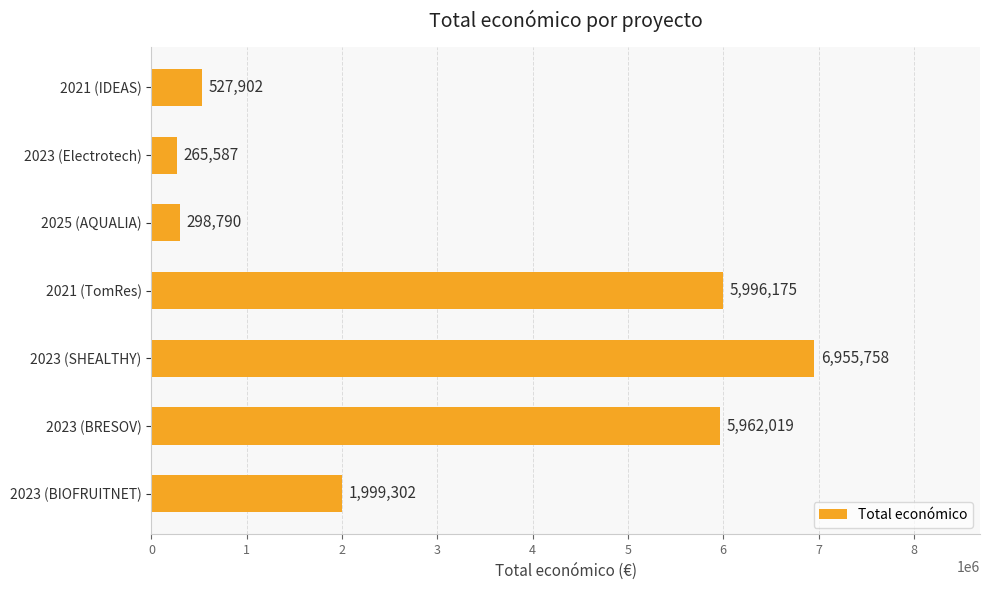

What is the minimum value shown in the chart?

265587